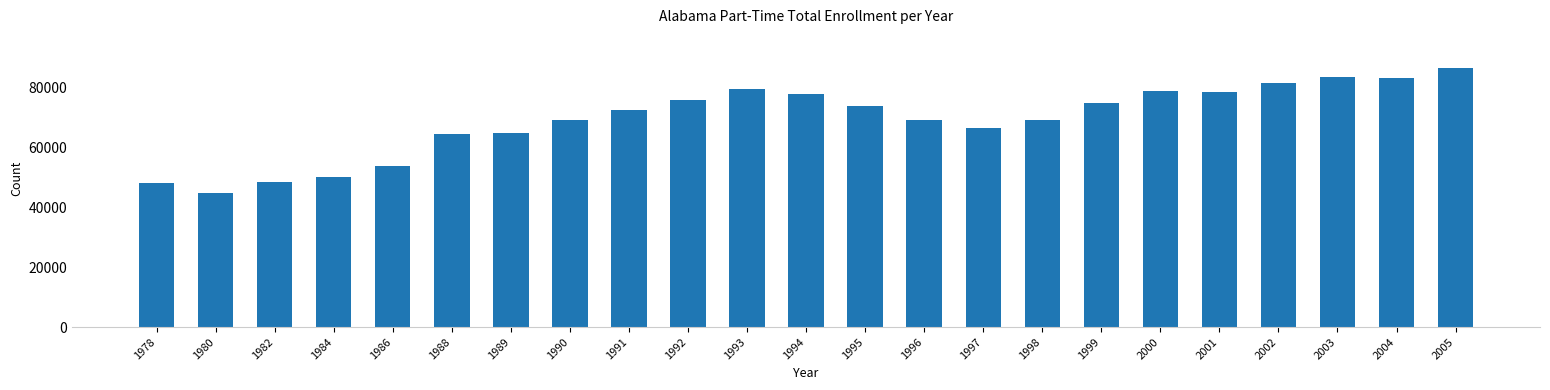

How many values are below 72269?

11